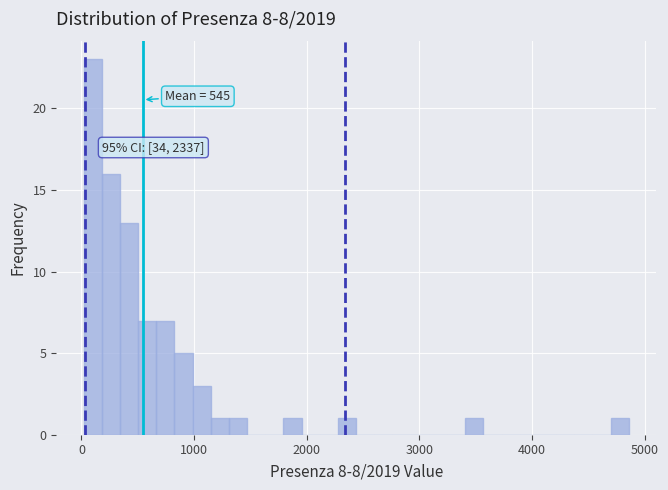

Read against the x-axis, roughly where is the centre of the tallest bar?

100